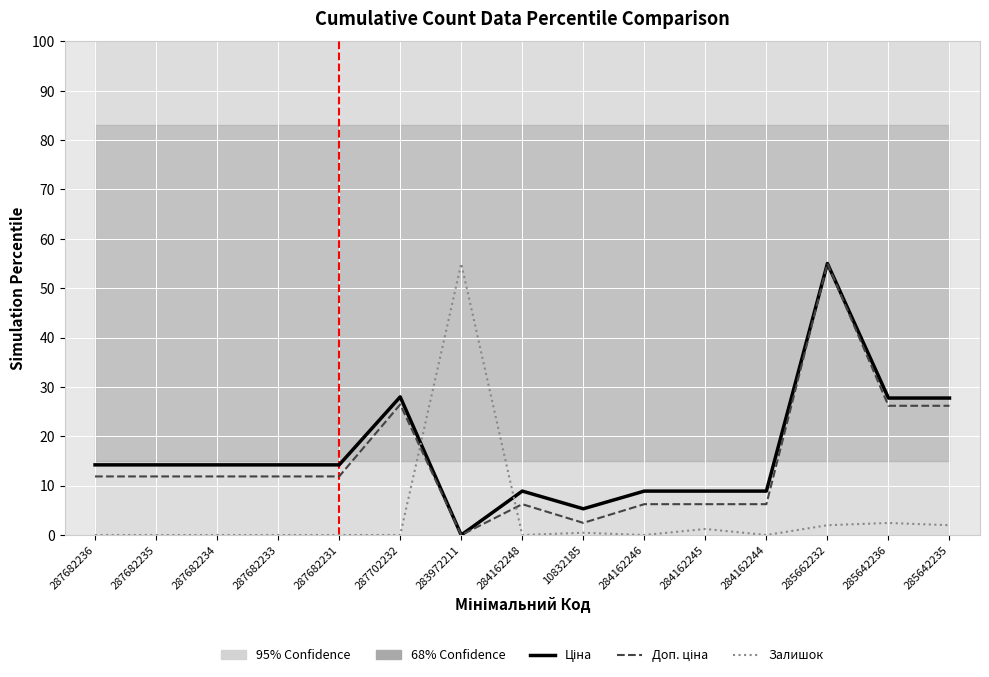

Which series changed the most between 287682233 and 284162245?

Доп. ціна